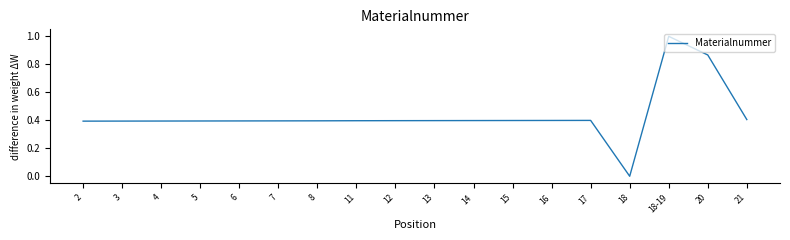

Does the chart have visible grid lines?

No